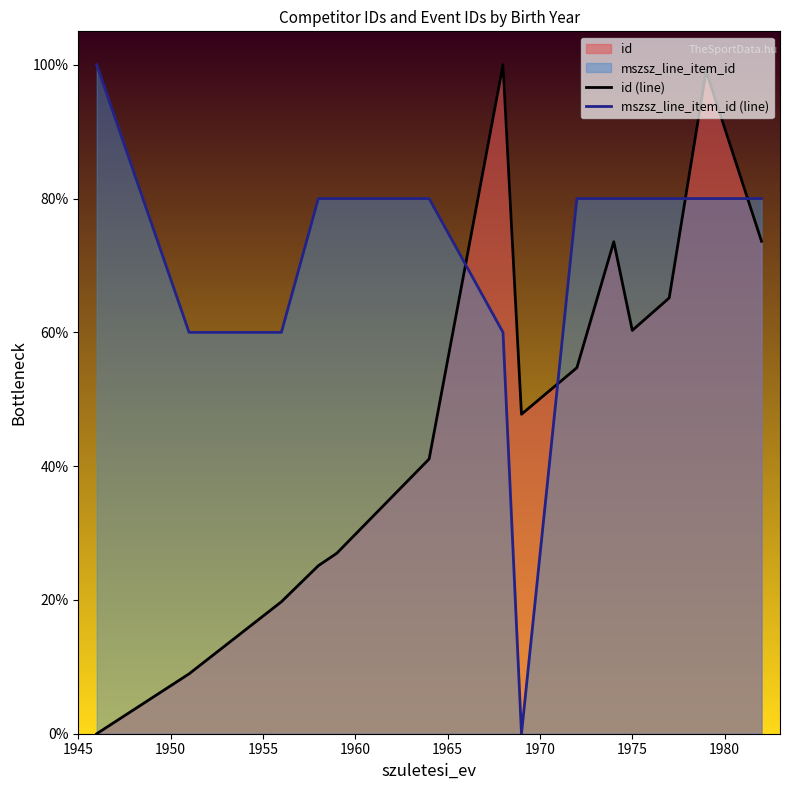

What is the maximum value shown in the chart?

100.0